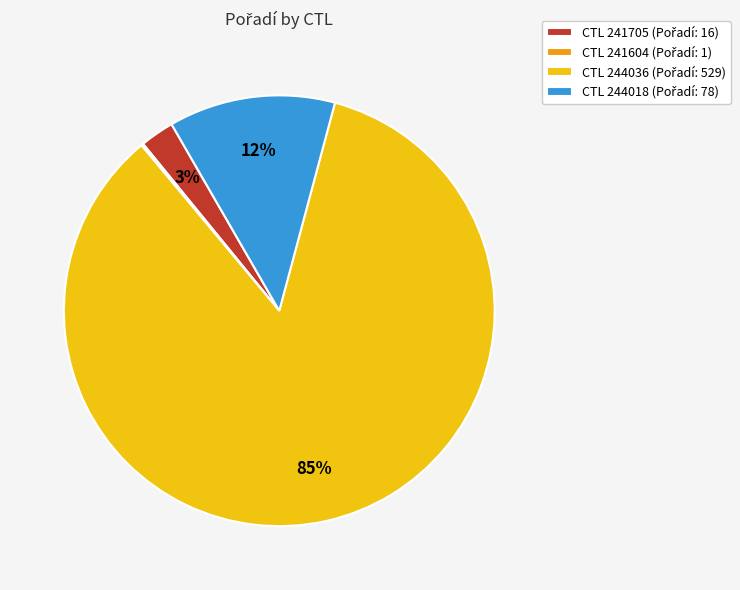

Is there a majority slice in this chart?

Yes